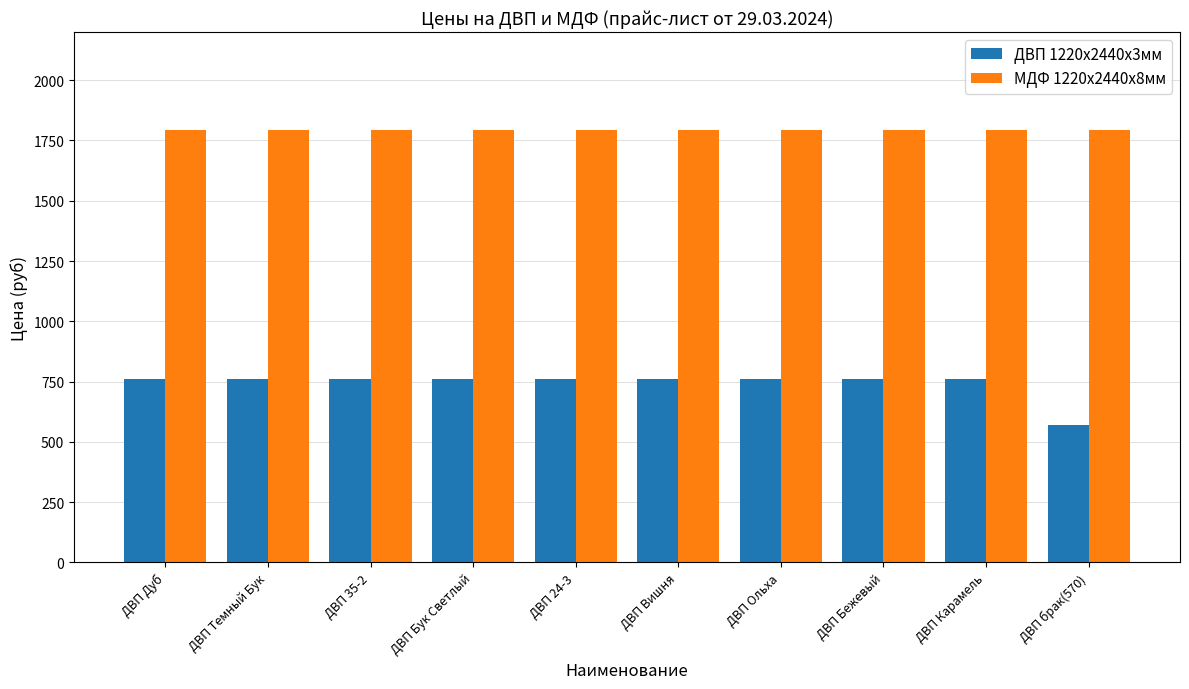

Reading left to right, extract all data points from this chart.

ДВП 1220х2440х3мм: 760	760	760	760	760	760	760	760	760	570
МДФ 1220х2440х8мм: 1792	1792	1792	1792	1792	1792	1792	1792	1792	1792